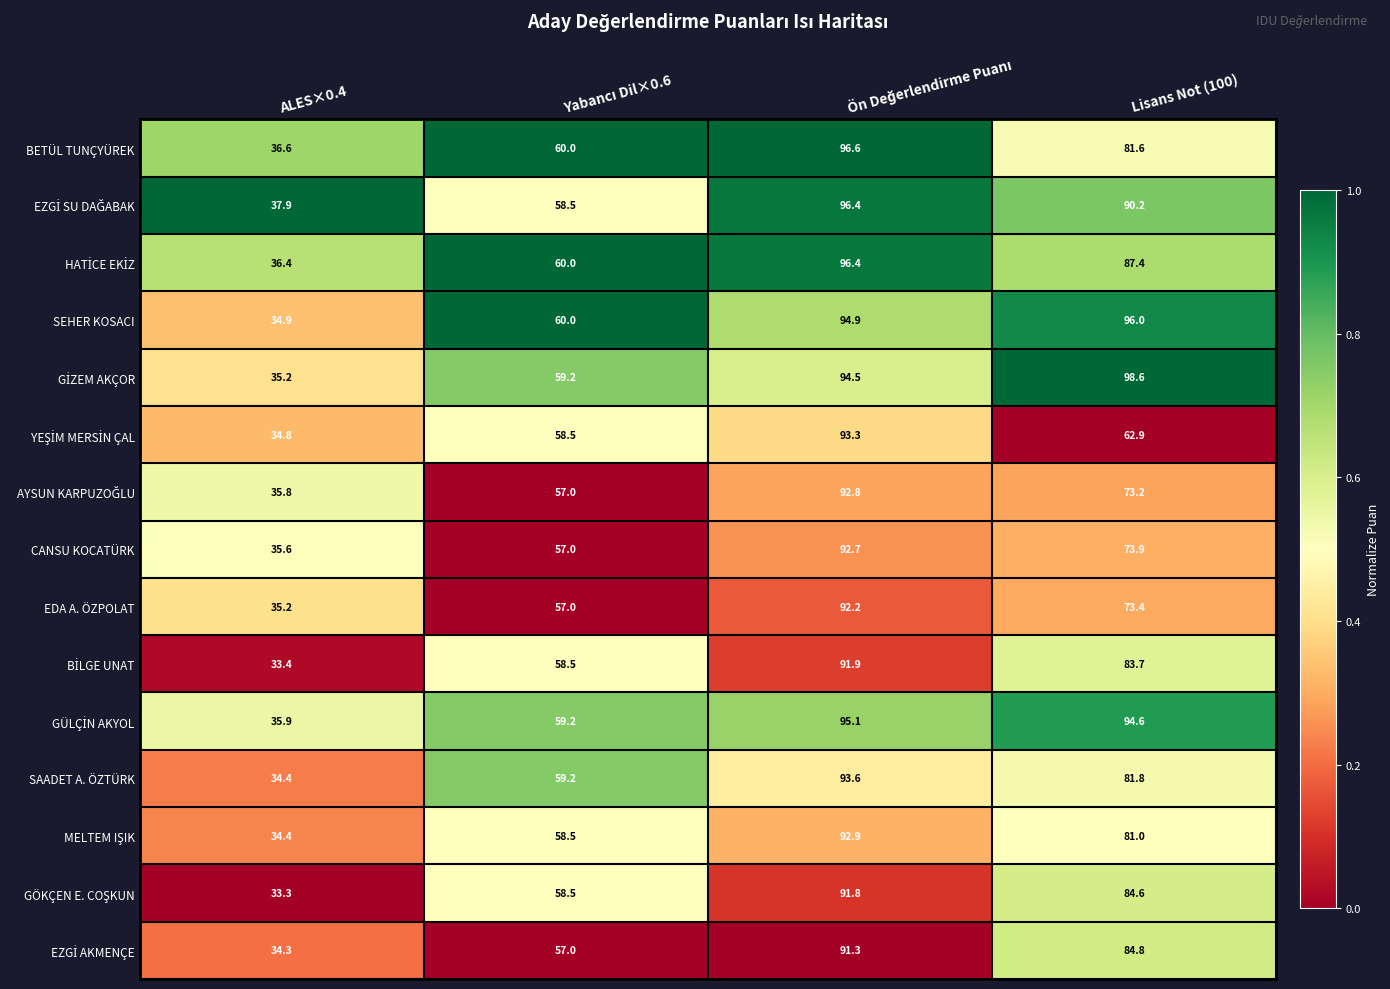

What is the total value across all series at ALES×0.4?

528.1